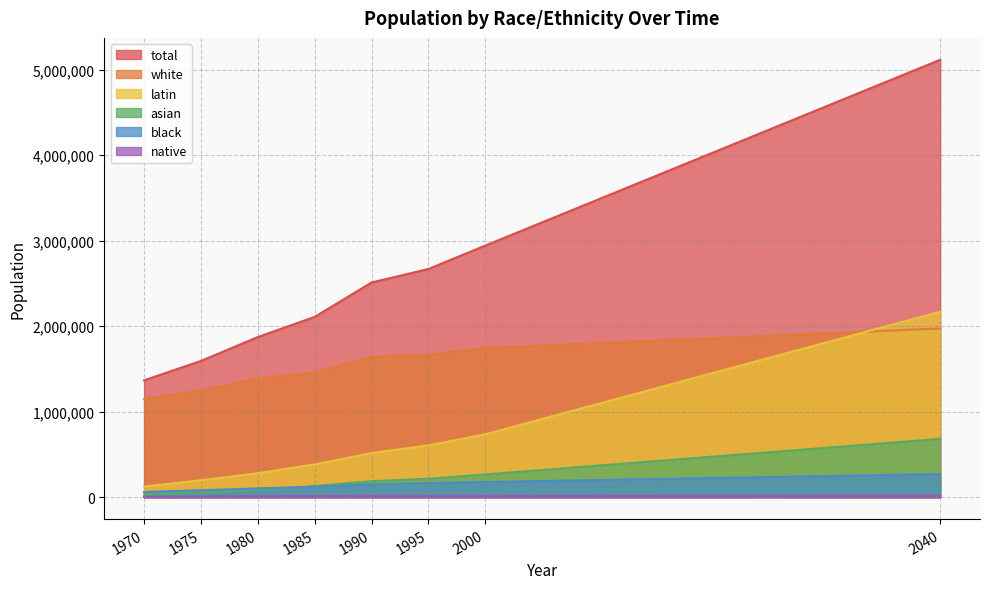

Reading right to left, list all the values displayed in this chart.

total: 2040=5116228	2000=2943001	1995=2669280	1990=2511369	1985=2109349	1980=1873285	1975=1594120	1970=1367158
white: 2040=1974019	2000=1745558	1995=1665255	1990=1641630	1985=1458104	1980=1390301	1975=1249268	1970=1146206
latin: 2040=2169386	2000=736202	1995=606646	1990=516650	1985=383993	1980=281062	1975=198657	1970=125016
asian: 2040=682697	2000=266879	1995=216459	1990=187089	1985=131394	1980=85357	1975=56023	1970=29633
black: 2040=270931	2000=178122	1995=165339	1990=150915	1985=122201	1980=103312	1975=81388	1970=61851
native: 2040=19195	2000=16240	1995=15581	1990=15085	1985=13657	1980=13253	1975=8784	1970=4452